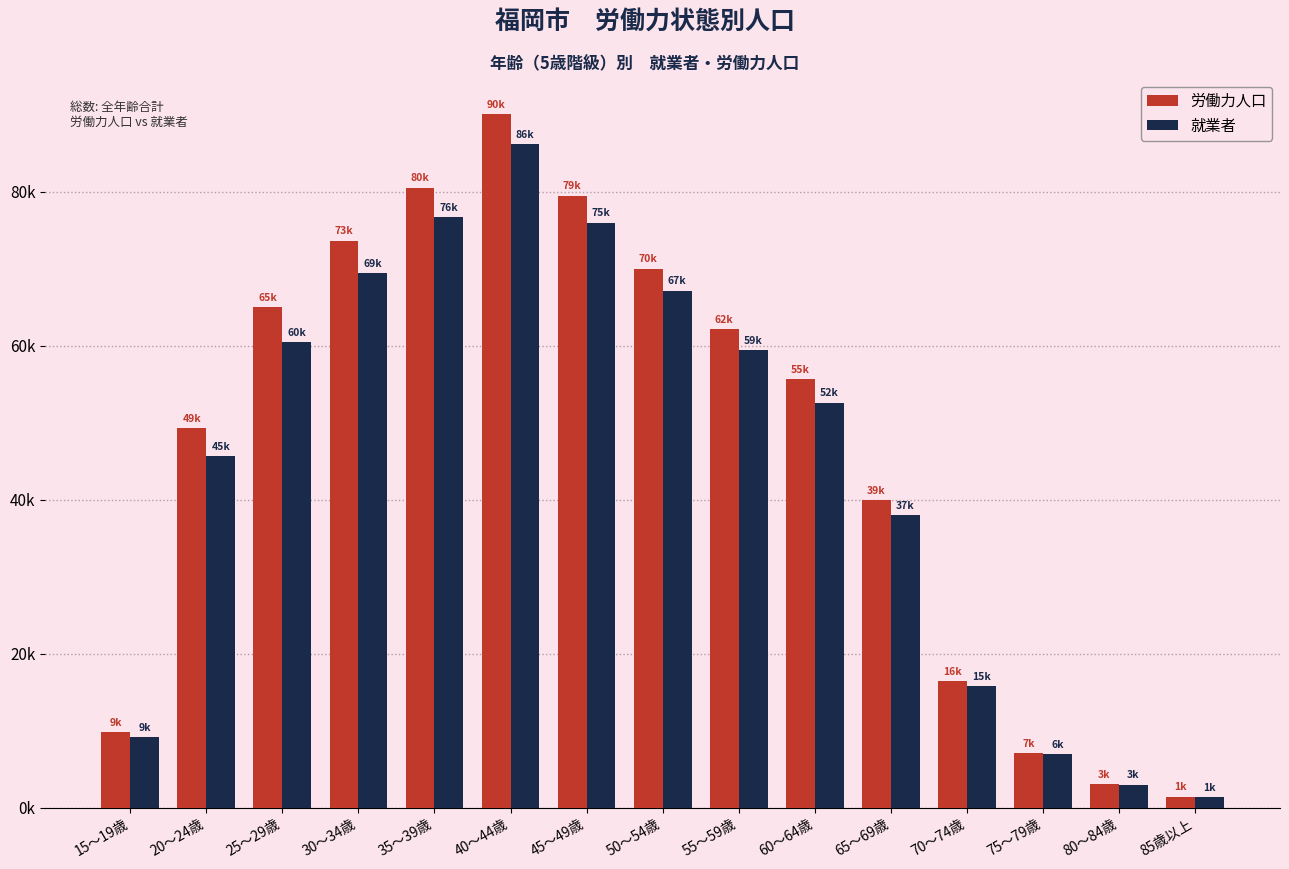

Is it true that 労働力人口 equals 39913 at 65～69歳?

True